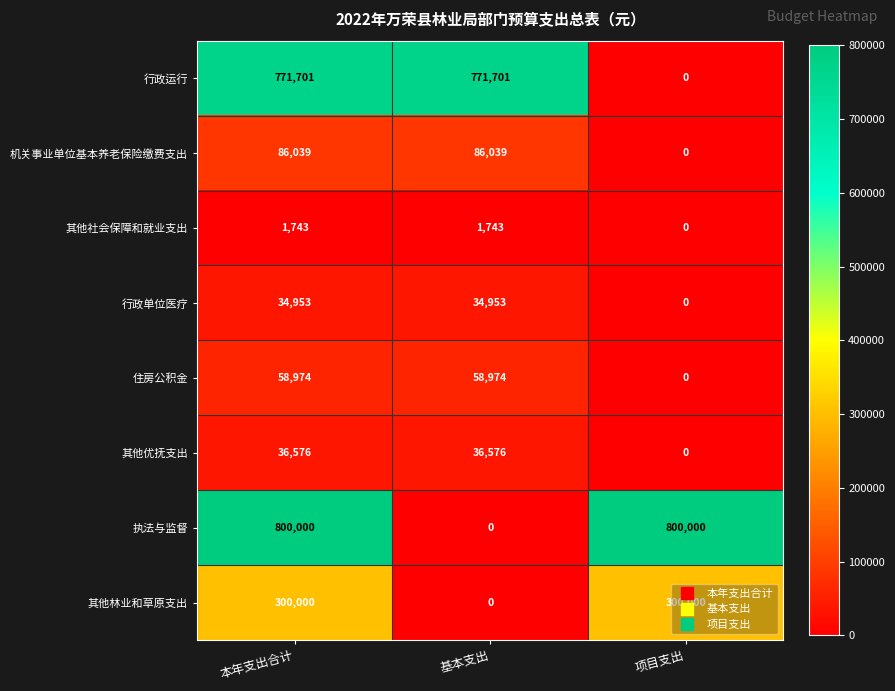

At how many categories does at least one series exceed 448569?

3